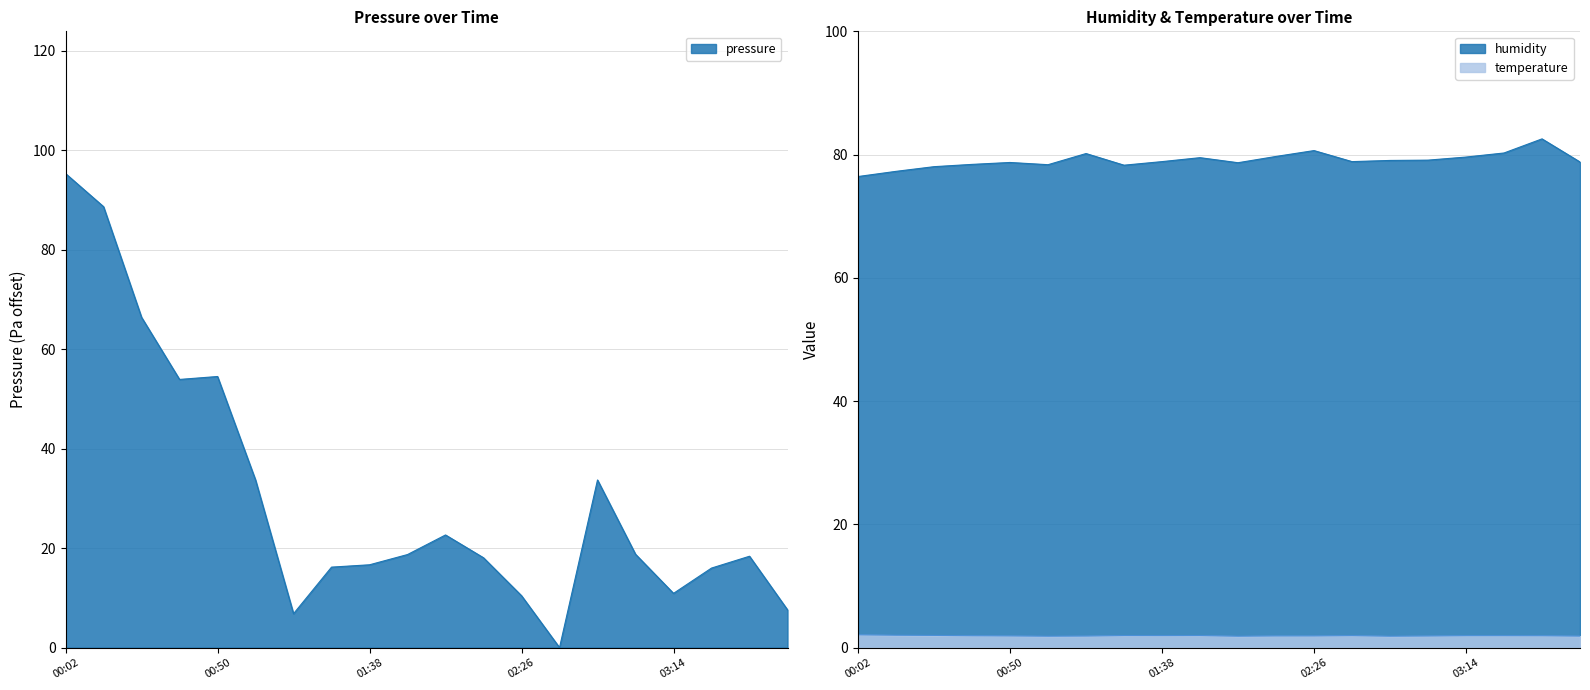

What is the average value of the pressure series?

30.4